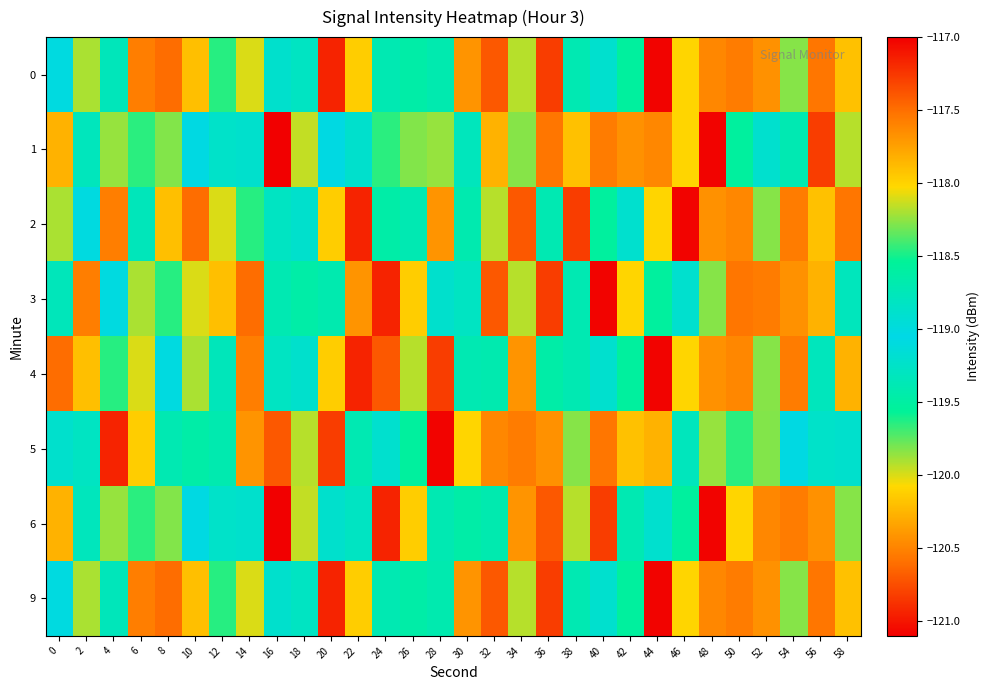

What is the total value across all series at 16?

-953.7